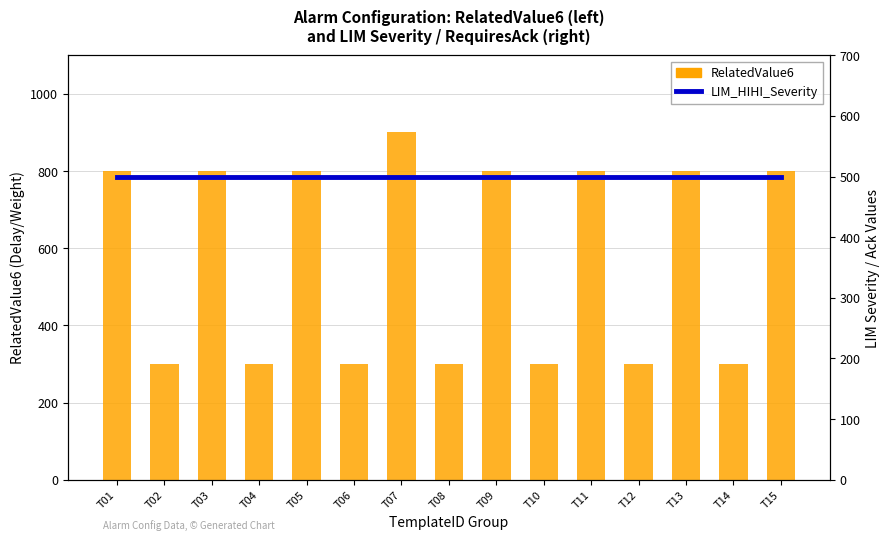

Is it true that RelatedValue6 equals 300 at T08?

True